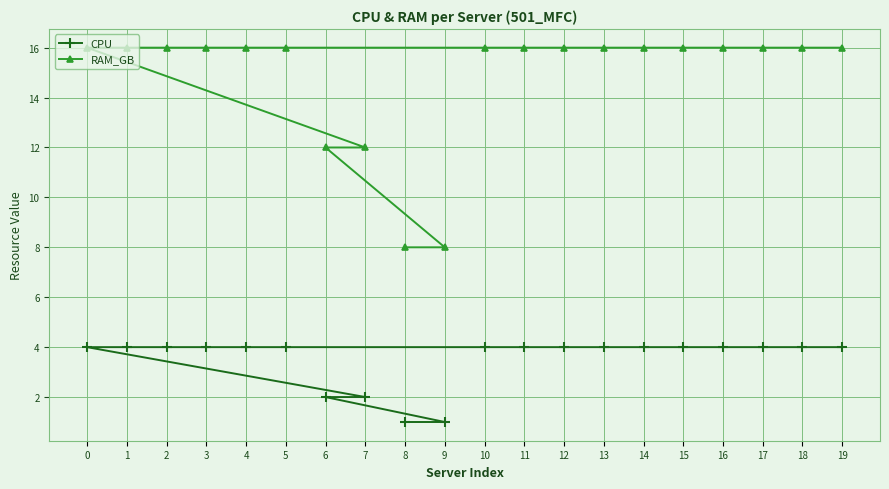

Rank the series by their average value, from highest to lowest.

RAM_GB, CPU